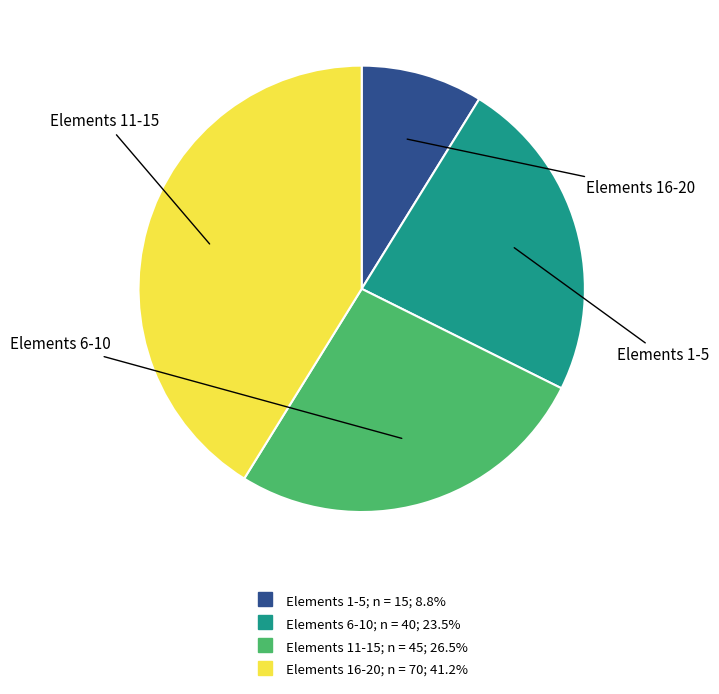

Is there any slice that represents more than half of the pie?

No